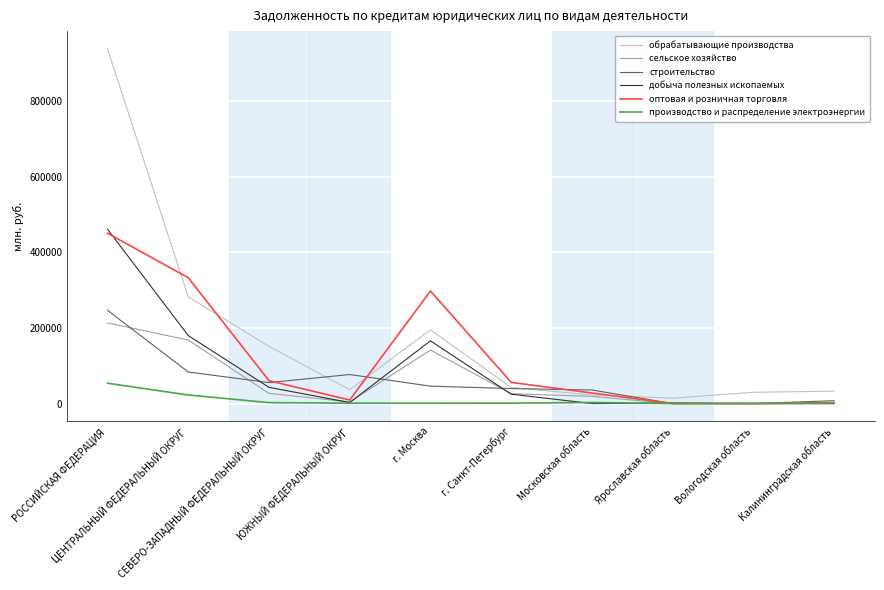

What is the difference between the сельское хозяйство values at ЦЕНТРАЛЬНЫЙ ФЕДЕРАЛЬНЫЙ ОКРУГ and СЕВЕРО-ЗАПАДНЫЙ ФЕДЕРАЛЬНЫЙ ОКРУГ?

140884